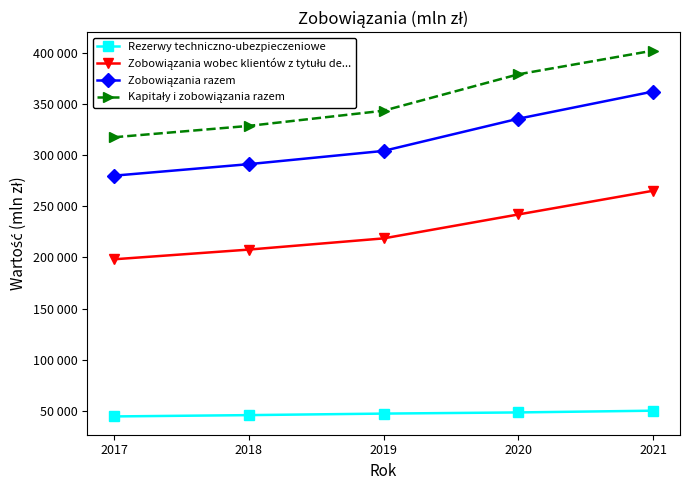

Is the value of Rezerwy techniczno-ubezpieczeniowe at 2021 greater than the value of Zobowiązania wobec klientów z tytułu de... at 2018?

No